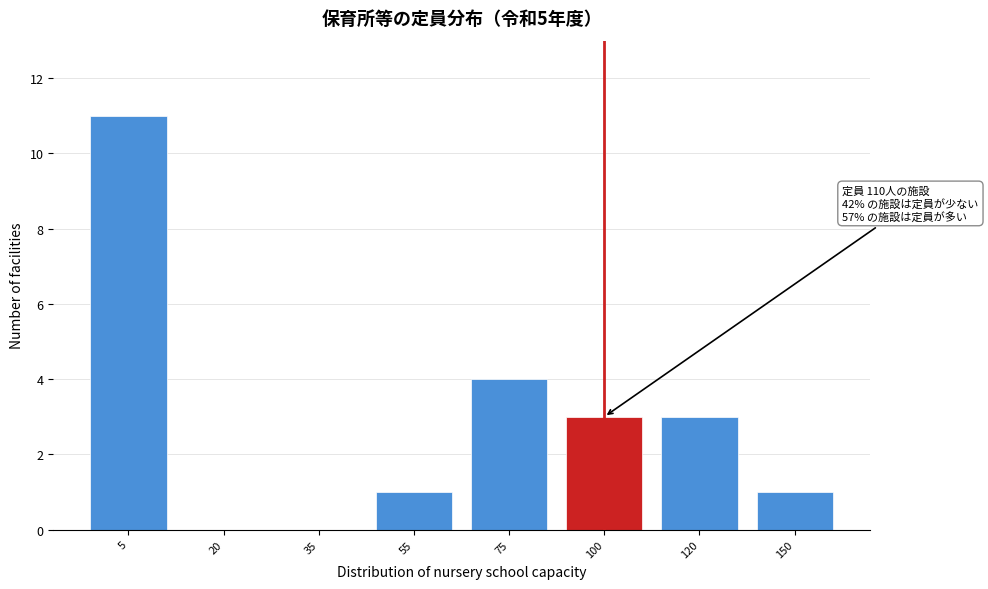

Reading right to left, what are all the values shown in this chart?

150=1	120=3	100=3	75=4	55=1	35=0	20=0	5=11